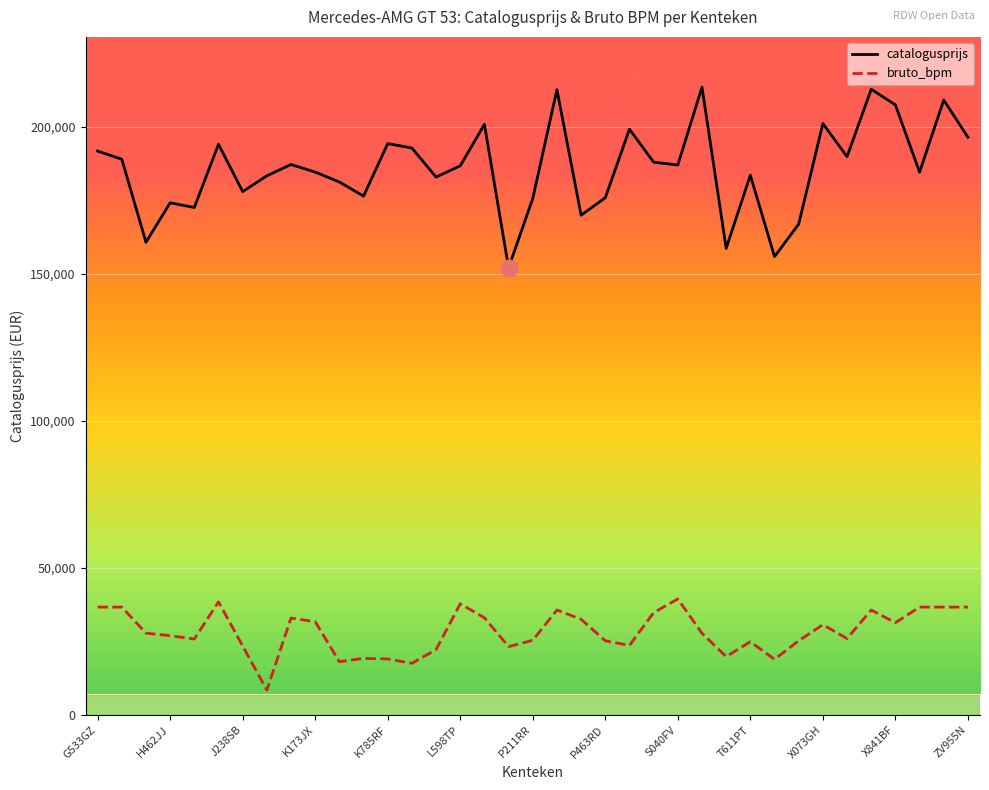

True or false: bruto_bpm has more than 0 interior local peaks.

True